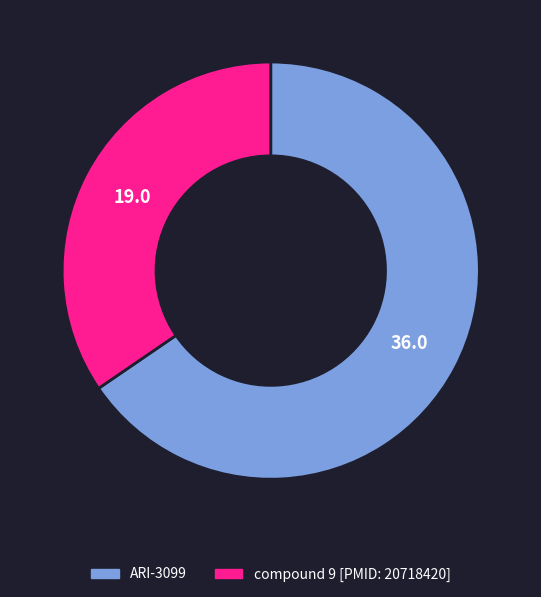

Do compound 9 [PMID: 20718420] and ARI-3099 together represent more than half of the pie?

Yes